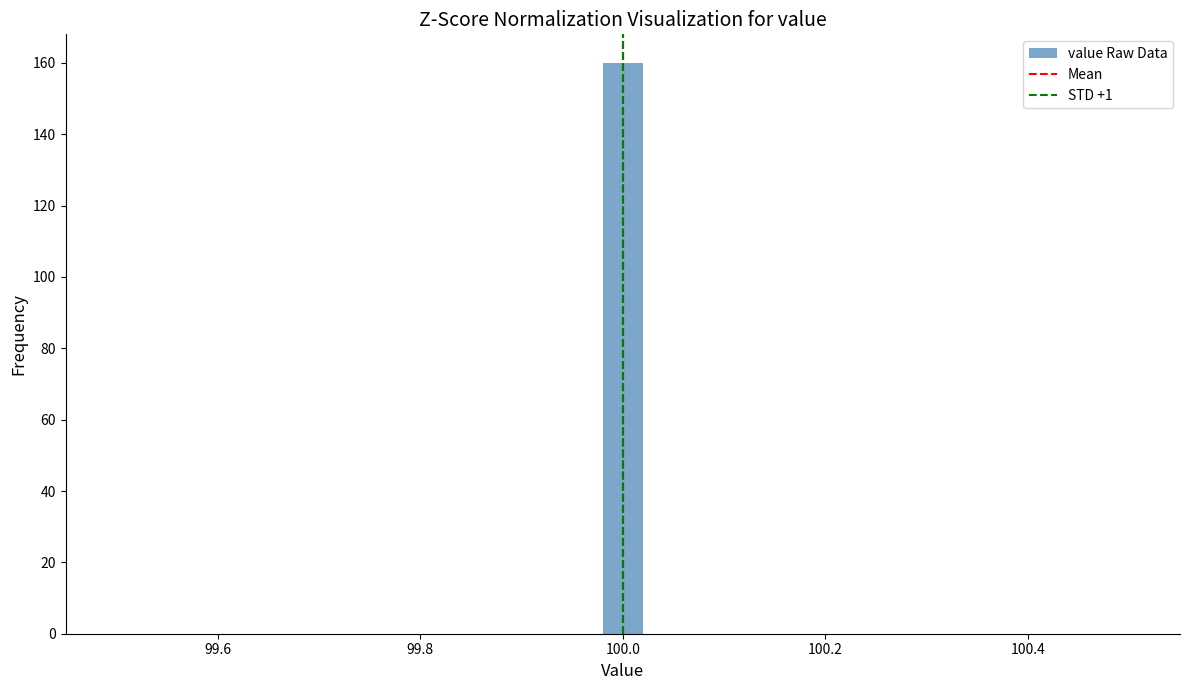

Read against the x-axis, roughly where is the centre of the tallest bar?

100.00